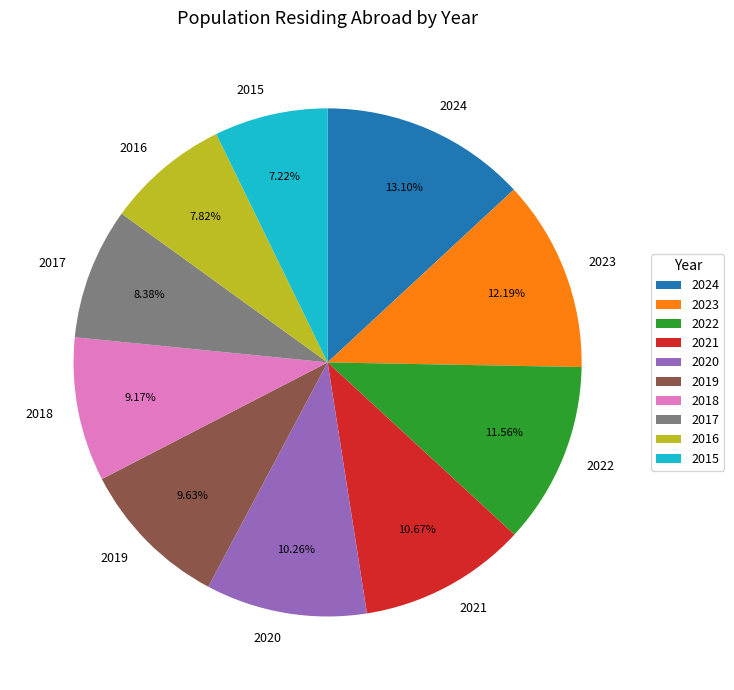

True or false: 2016 accounts for 16% of the total.

False